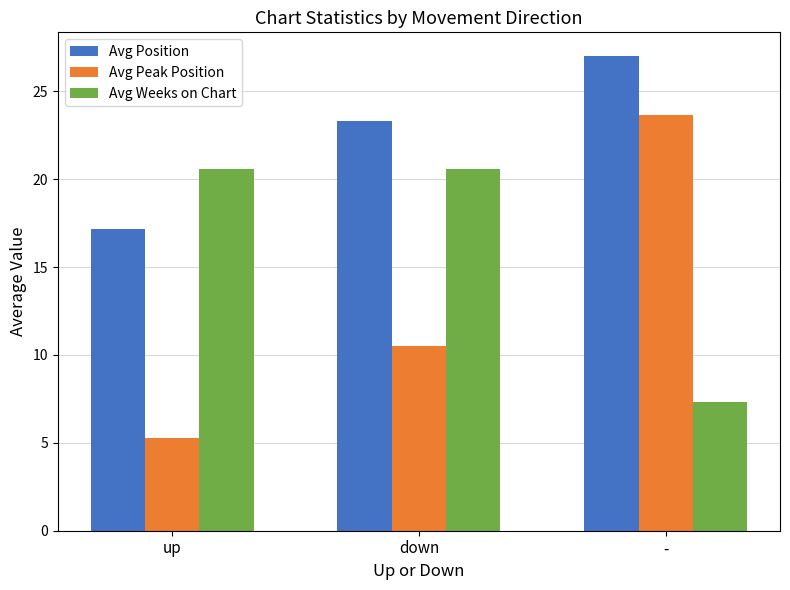

Are the bars grouped side by side (vs. stacked)?

Yes